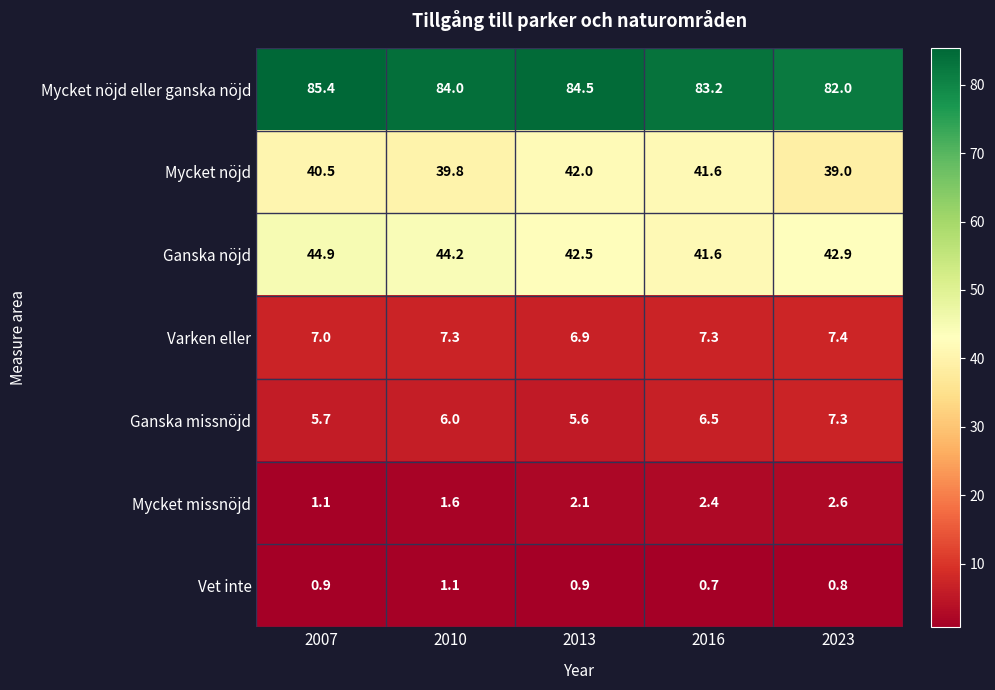

Rank the series at 2007 from highest to lowest value.

Mycket nöjd eller ganska nöjd, Ganska nöjd, Mycket nöjd, Varken eller, Ganska missnöjd, Mycket missnöjd, Vet inte